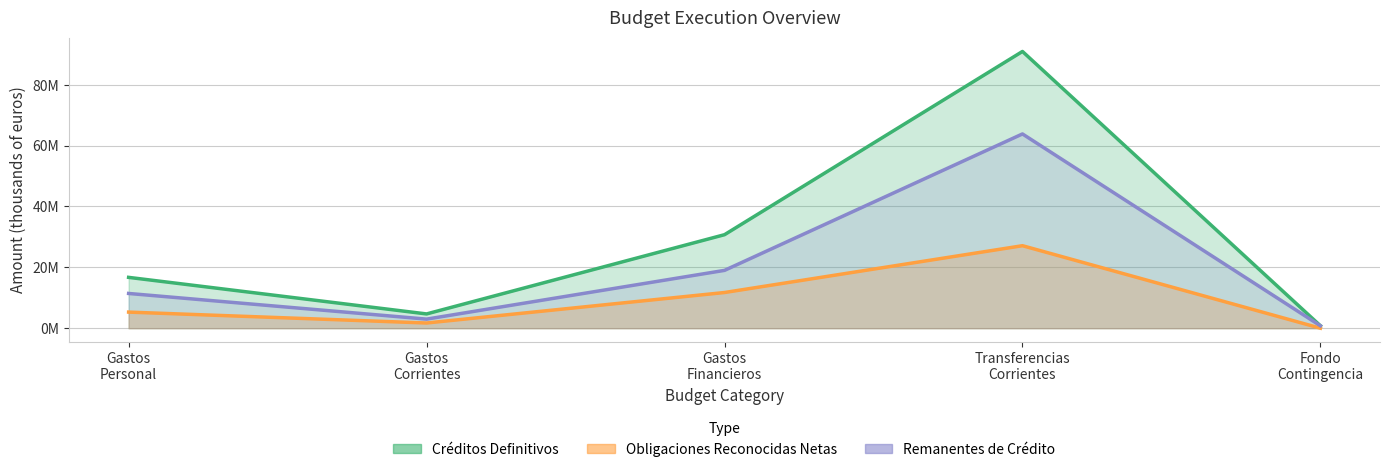

Between Gastos Corrientes and Fondo Contingencia, which series saw the biggest shift?

Créditos Definitivos